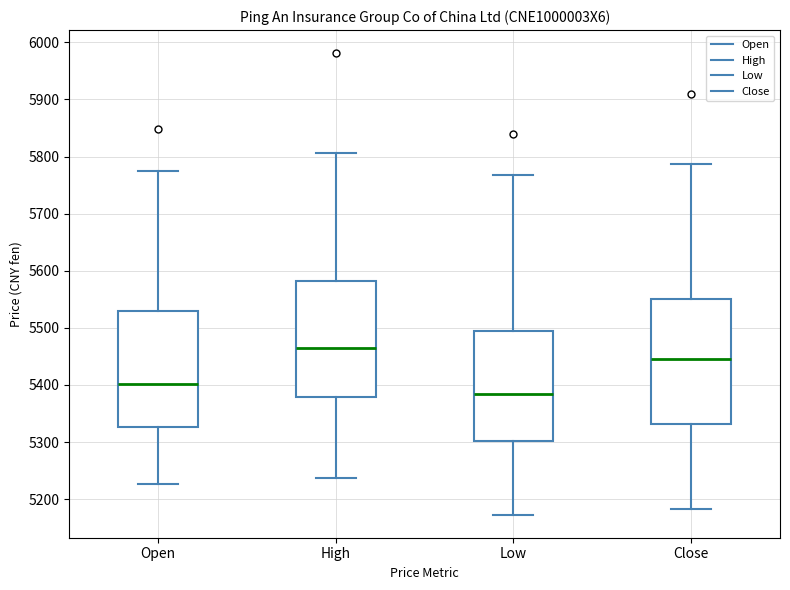

Reading left to right, read every box against the y-axis: the position of its median line, the range the box covers, and the ends of its whiskers. The values are not printed on the chart, so give them approximately, as read against the axis.

Open: median 5400, box 5330 to 5530, whiskers 5230 to 5770
High: median 5460, box 5380 to 5580, whiskers 5240 to 5810
Low: median 5380, box 5300 to 5500, whiskers 5170 to 5770
Close: median 5450, box 5330 to 5550, whiskers 5180 to 5790